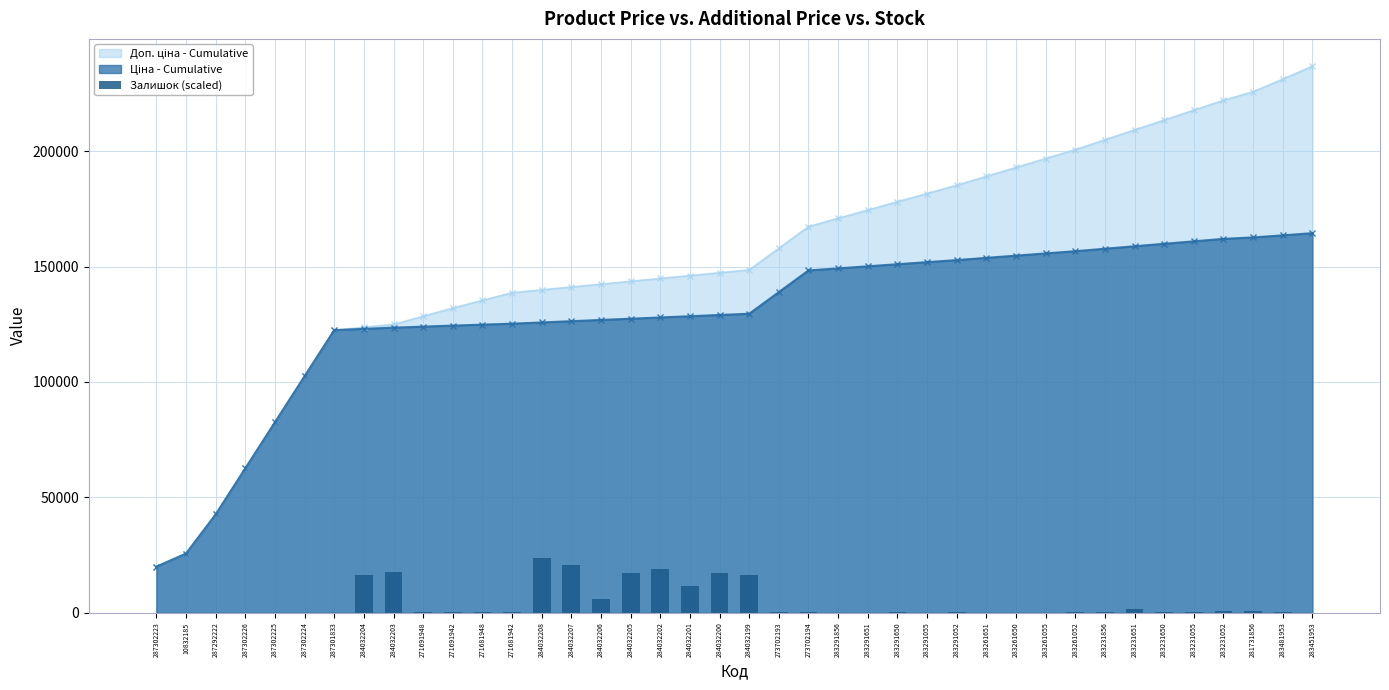

The value at 283481953 is 126.0. True or false?

False